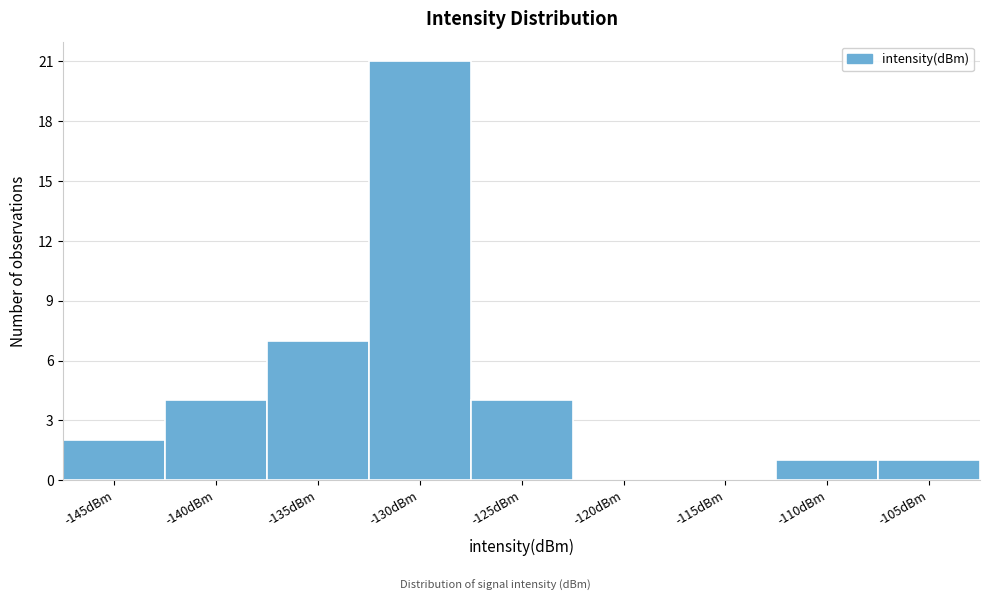

Reading left to right, transcribe all the data shown in this chart.

-145dBm=2	-140dBm=4	-135dBm=7	-130dBm=21	-125dBm=4	-120dBm=0	-115dBm=0	-110dBm=1	-105dBm=1